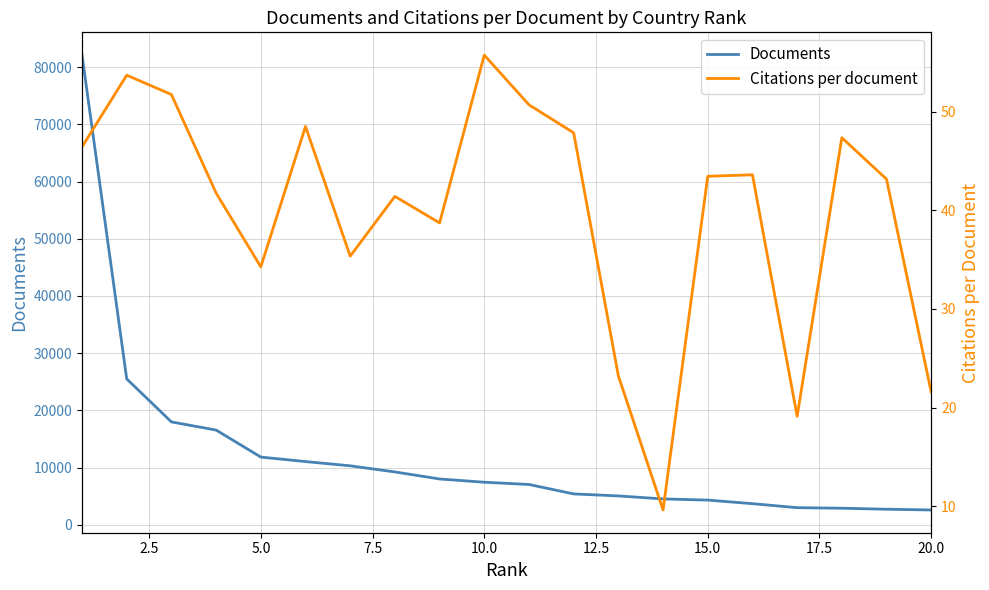

True or false: Citations per document has more than 1 points higher than both neighbors.

True